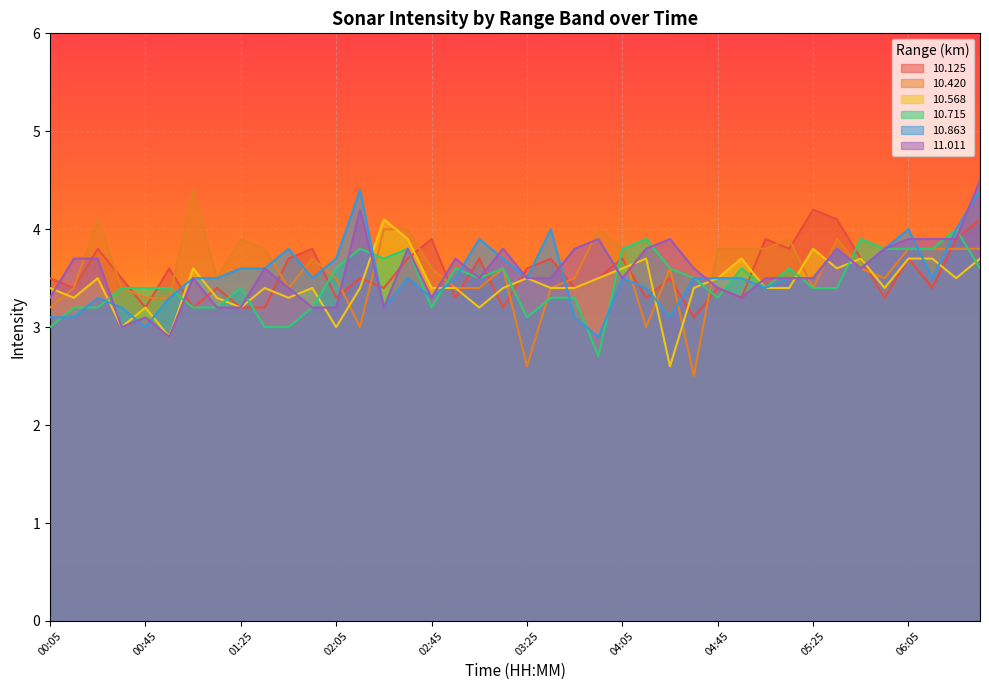

What is the value of the  10.125 point at the 5th from the left?

3.2